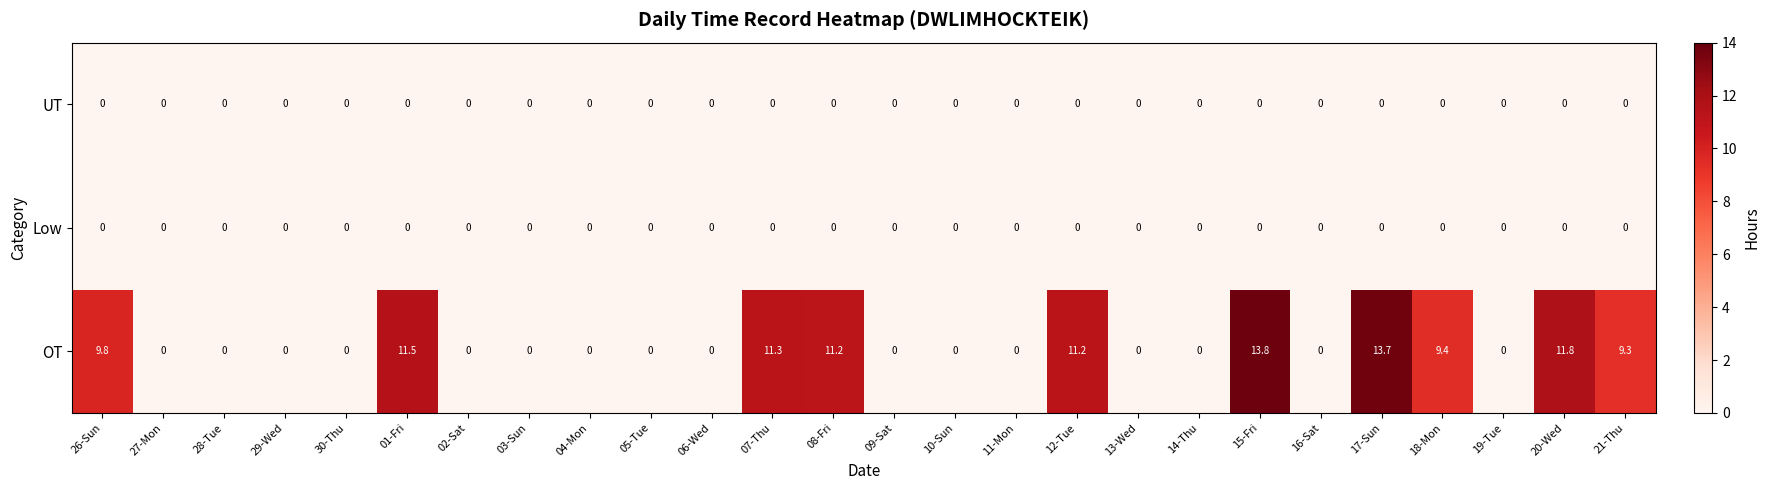

Is it true that Low equals 0.0 at 12-Tue?

True